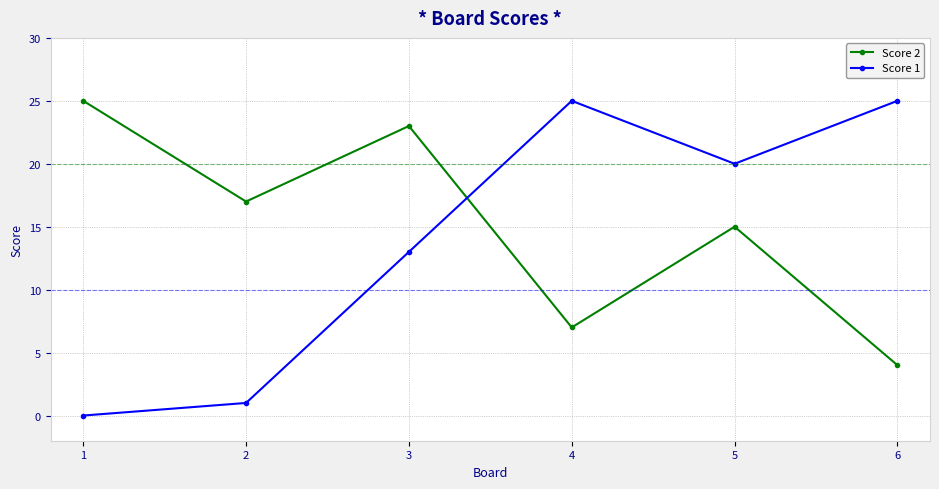

Reading right to left, extract all data points from this chart.

Score 2: 4	15	7	23	17	25
Score 1: 25	20	25	13	1	0